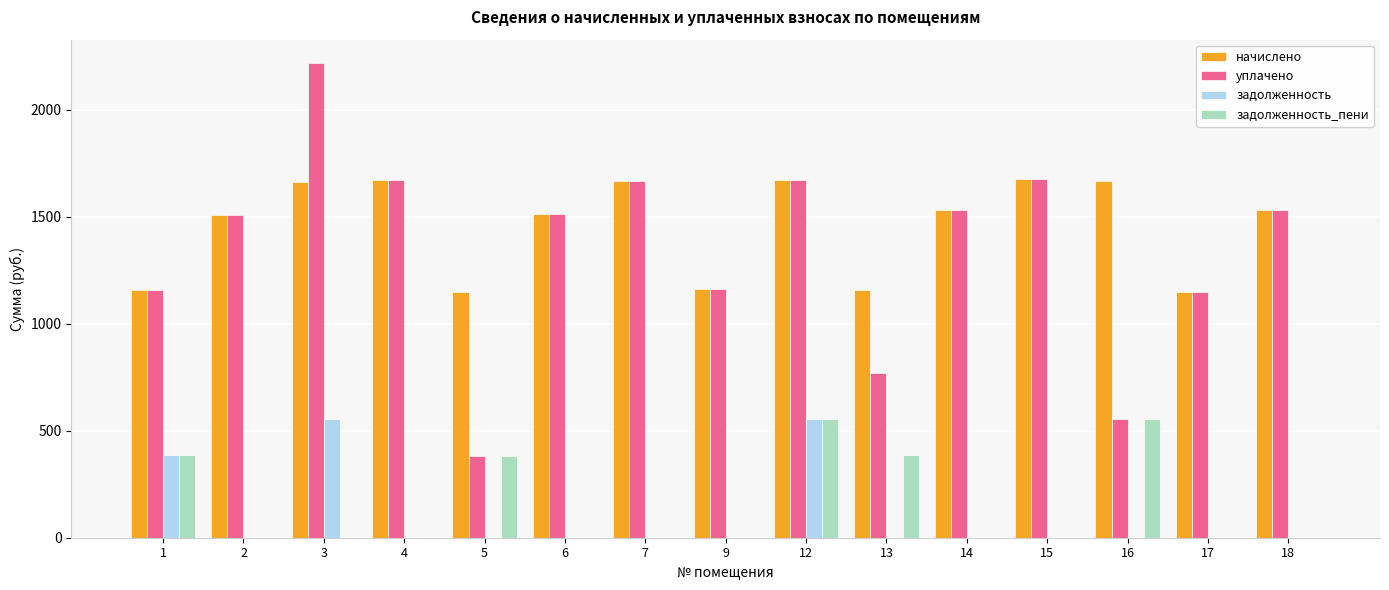

What is the sum of the уплачено values at 17 and 15?

2824.3